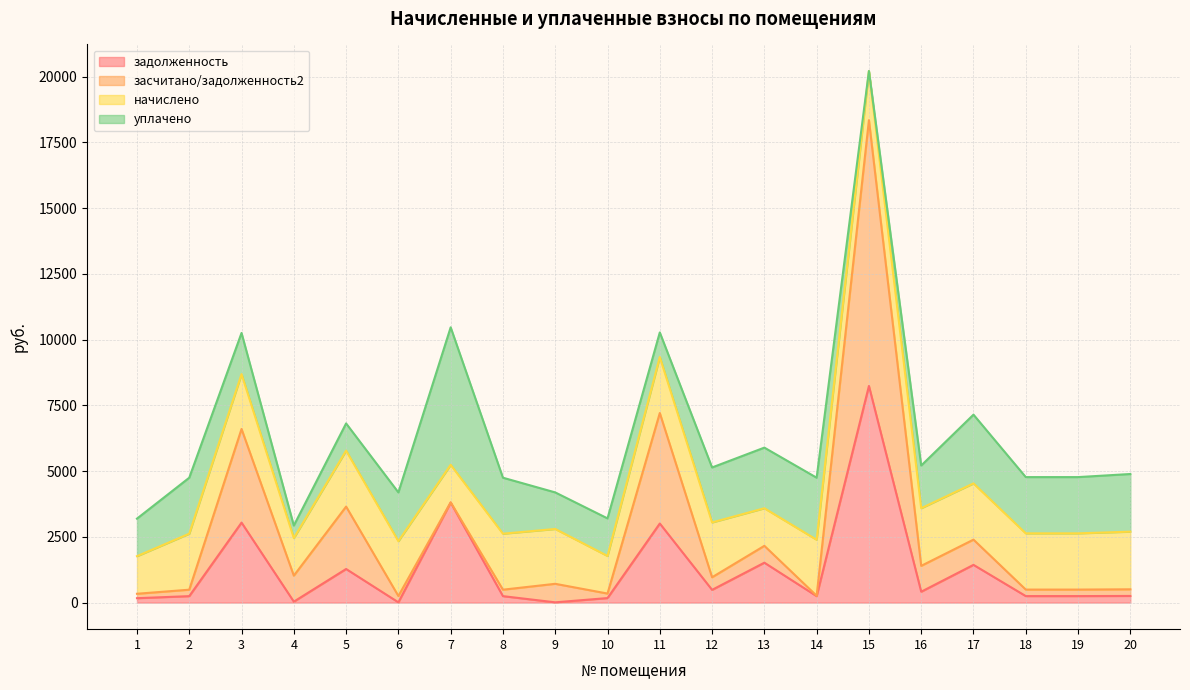

What is the value of the уплачено point at the 8th from the left?

2128.7